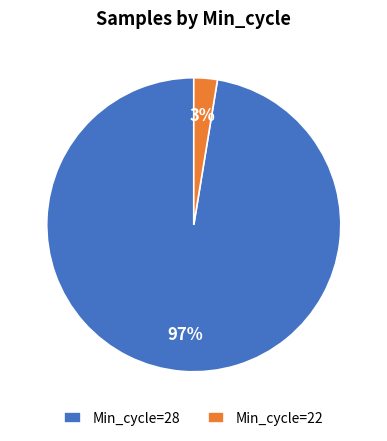

To the nearest percent, what percentage of the pie is Min_cycle=22?

3%